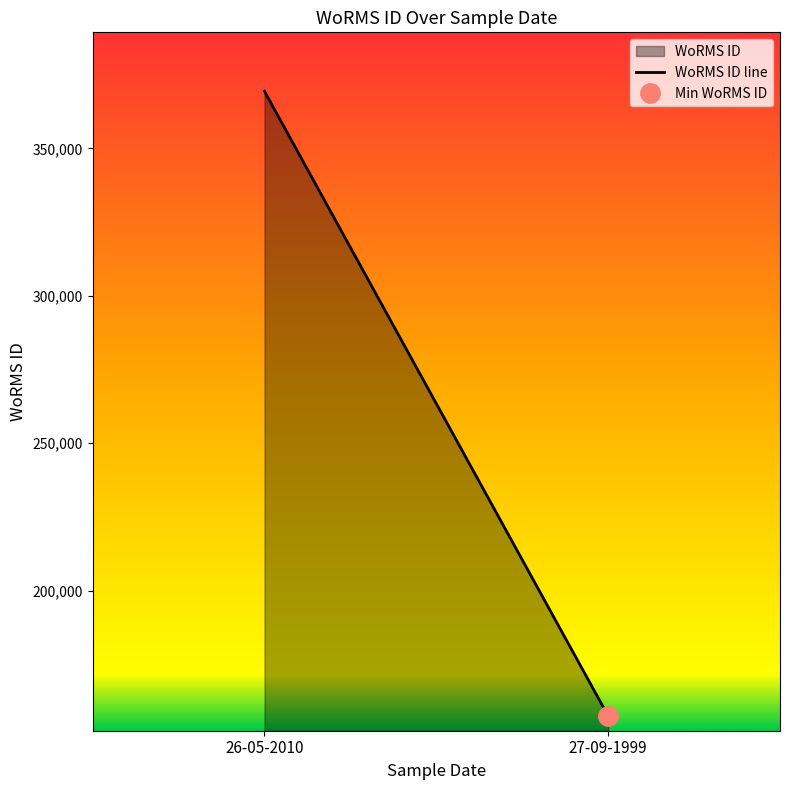

What is the minimum value shown in the chart?

157466